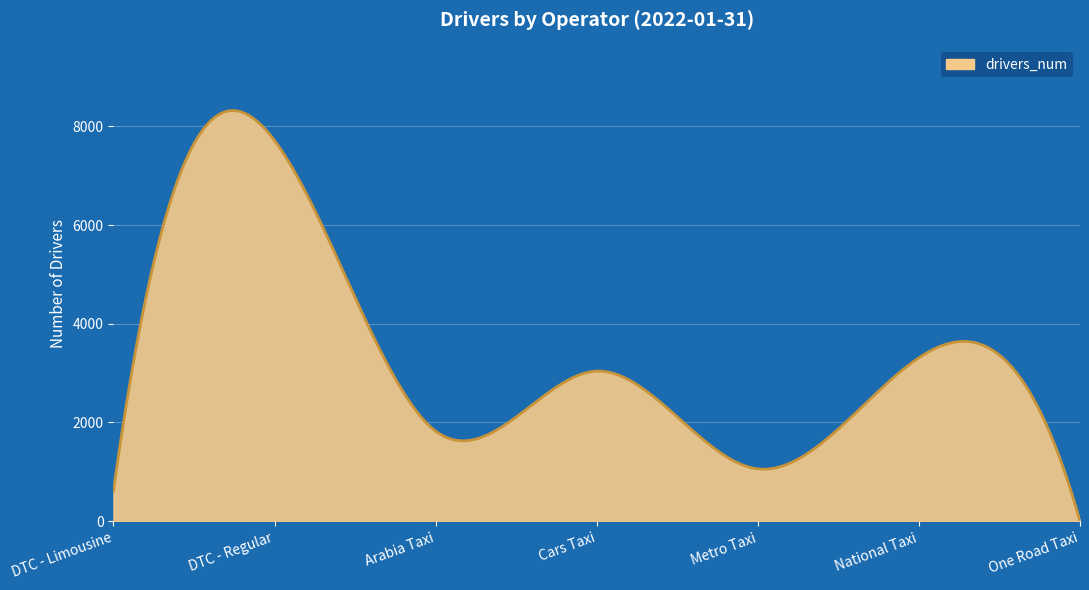

What is the maximum value shown in the chart?

8318.6